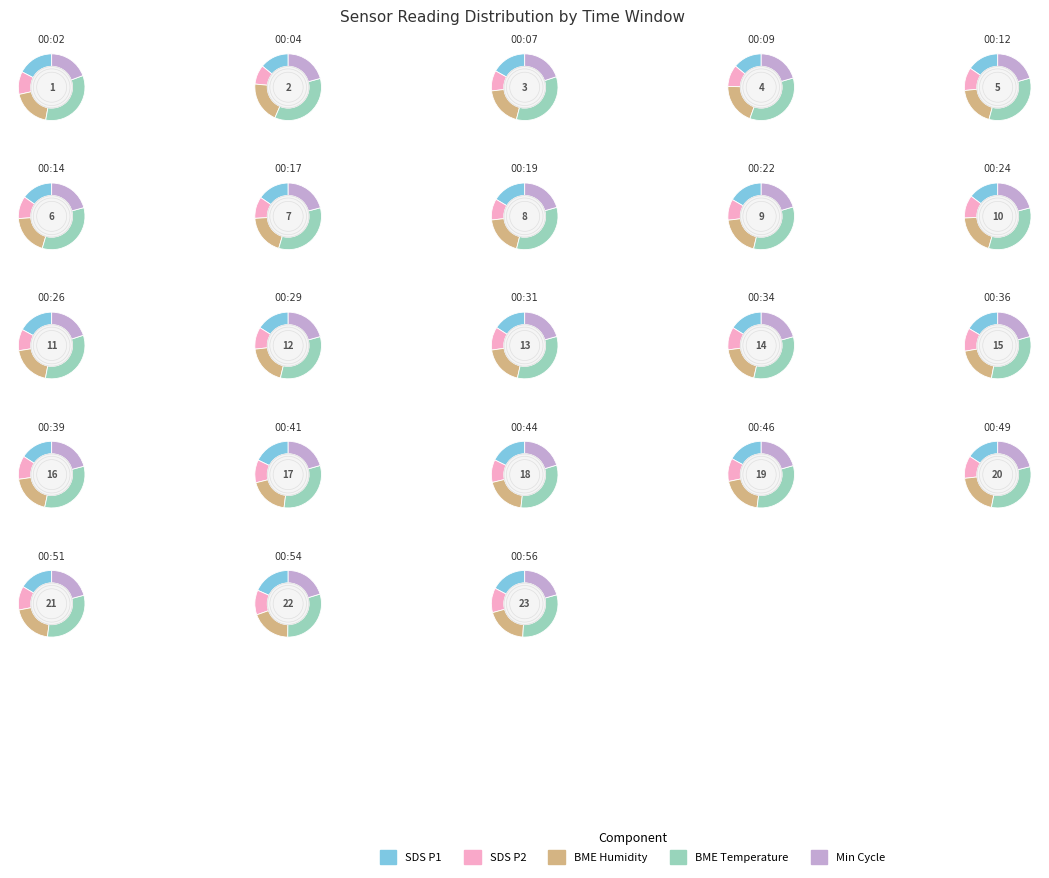

Does 01:01 account for over 50% of the chart?

No